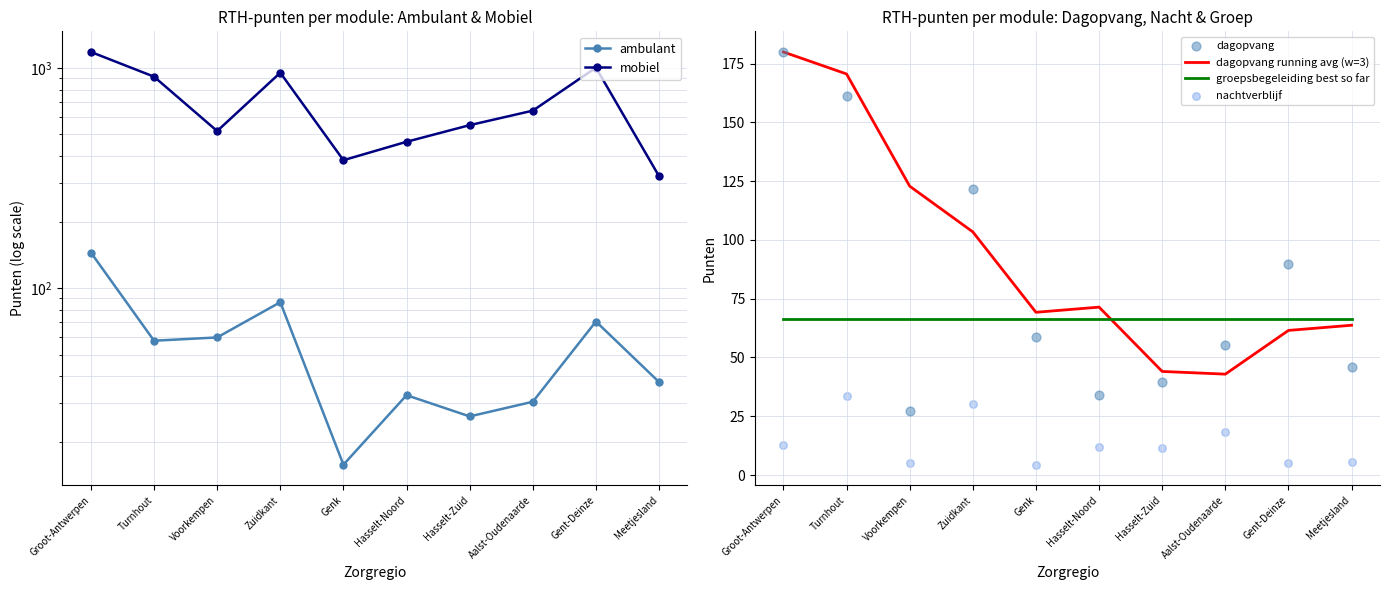

What are all the series names shown in the legend?

ambulant, mobiel, dagopvang running avg (w=3), groepsbegeleiding best so far, dagopvang, nachtverblijf